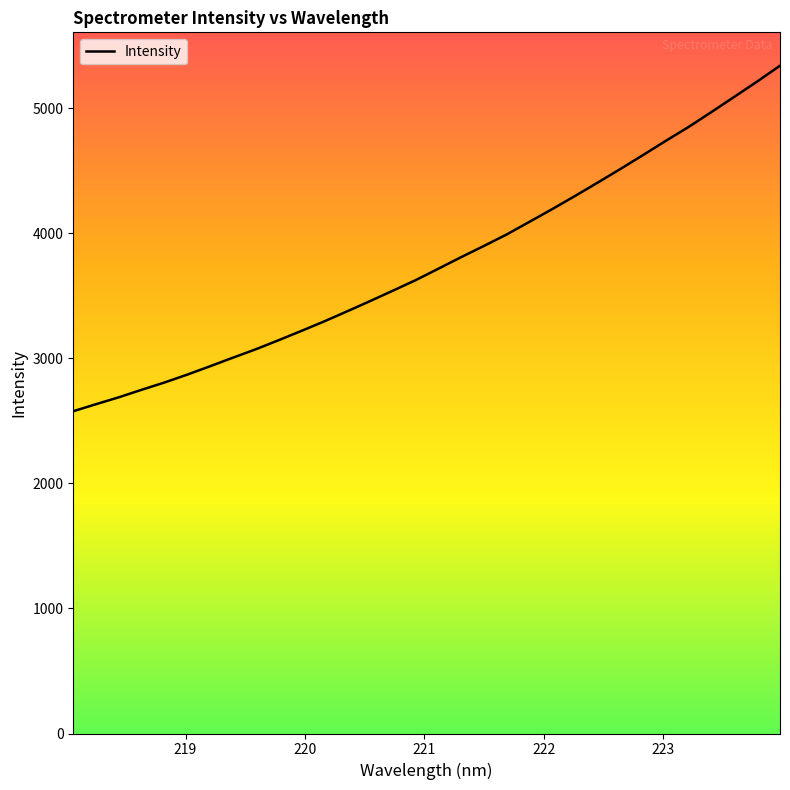

What is the greatest value displayed?

5341.0